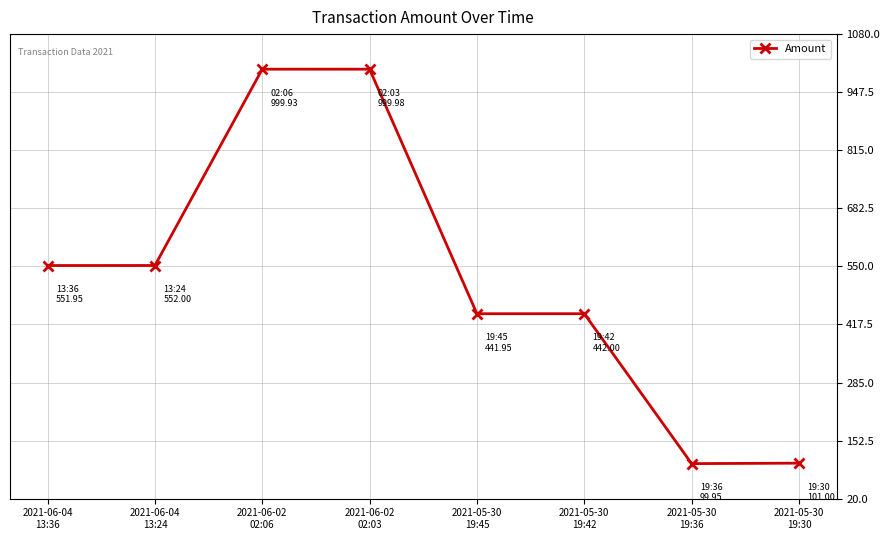

What is the minimum value shown in the chart?

100.0